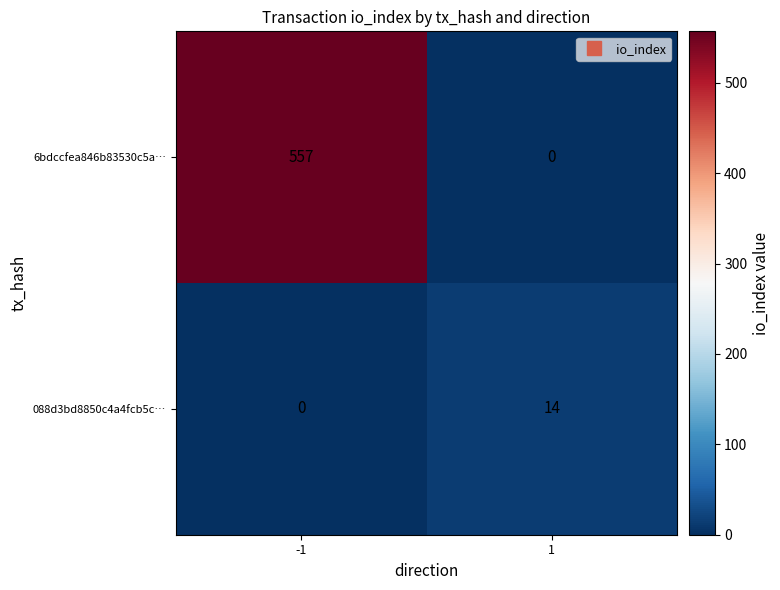

What is the highest value of the 6bdccfea846b83530c5a… series?

557